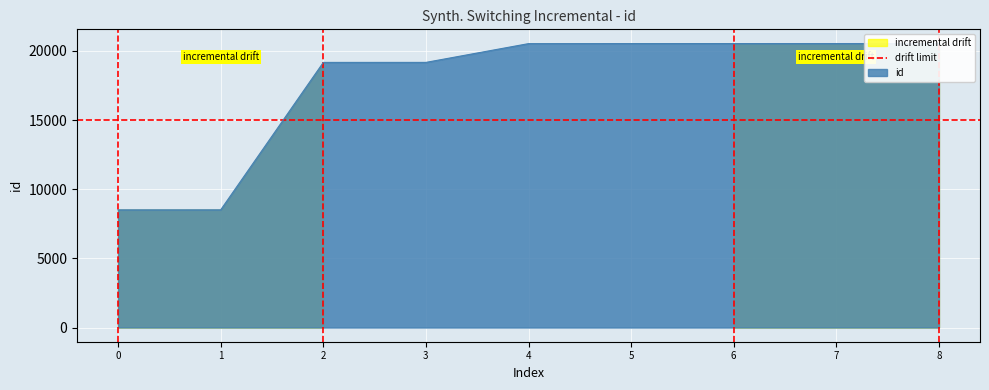

True or false: there are more than 0 points higher than both neighbors.

False